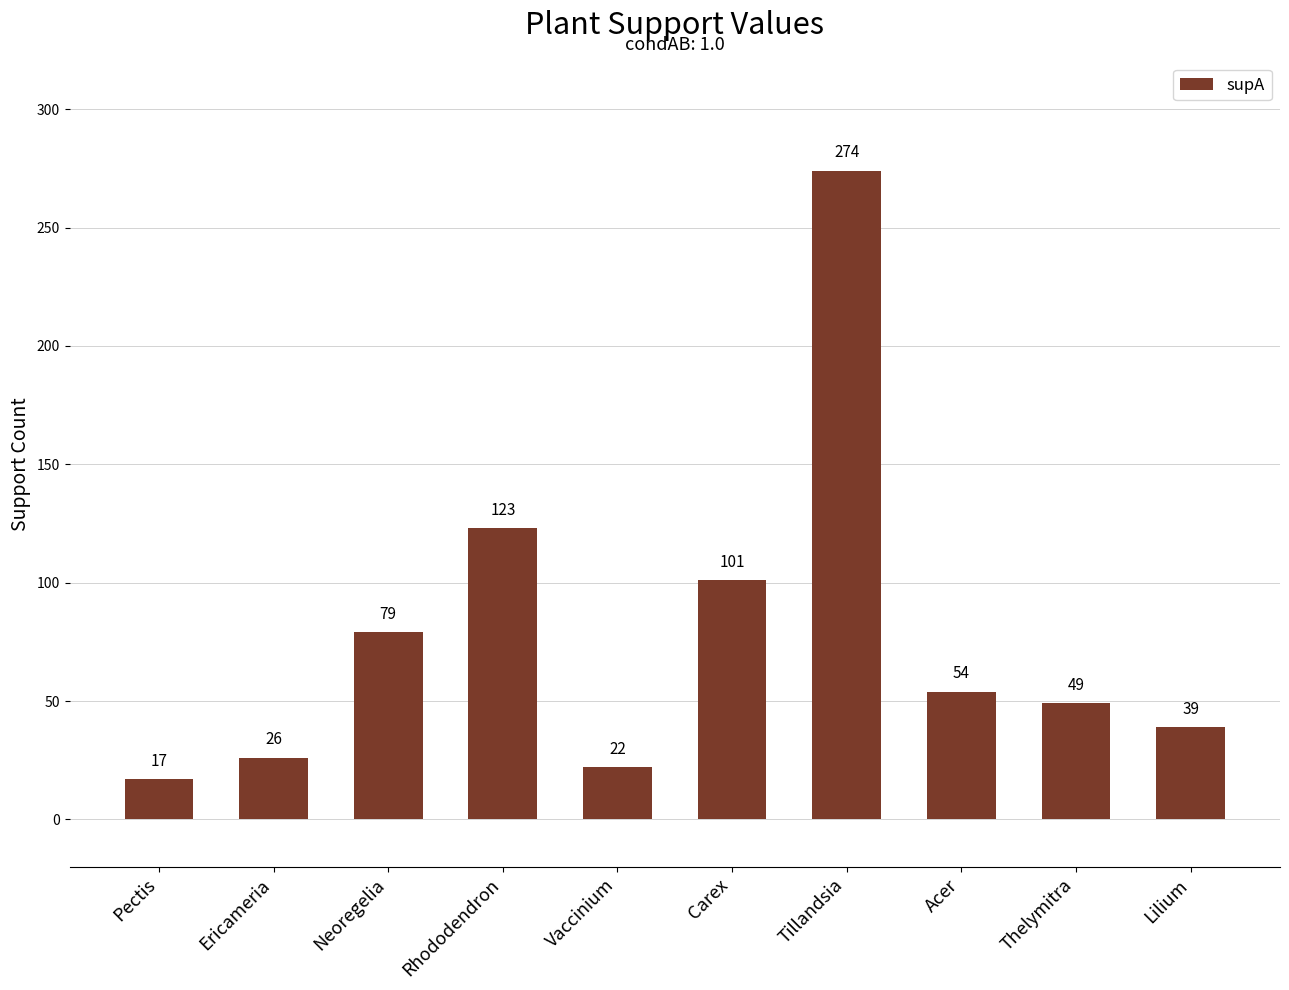

Reading left to right, extract all data points from this chart.

Pectis=17	Ericameria=26	Neoregelia=79	Rhododendron=123	Vaccinium=22	Carex=101	Tillandsia=274	Acer=54	Thelymitra=49	Lilium=39